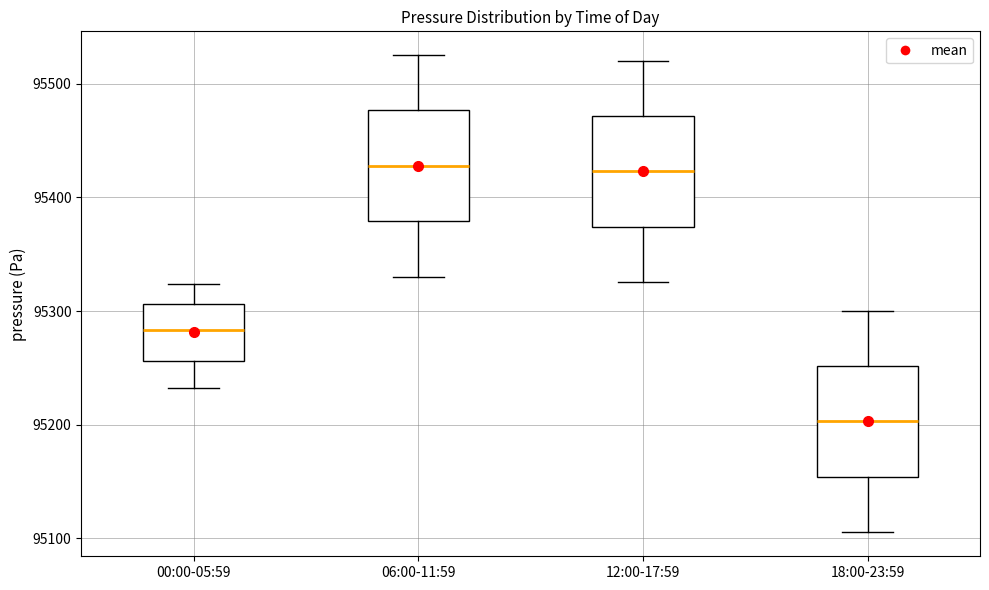

Reading left to right, transcribe this box plot: for each box, give where its median line is, the range the box spans, and where its two whiskers end, as read against the y-axis. The values are not printed on the chart, so give them approximately, as read against the axis.

00:00-05:59: median 95280, box 95260 to 95310, whiskers 95230 to 95320
06:00-11:59: median 95430, box 95380 to 95480, whiskers 95330 to 95530
12:00-17:59: median 95420, box 95370 to 95470, whiskers 95330 to 95520
18:00-23:59: median 95200, box 95150 to 95250, whiskers 95110 to 95300